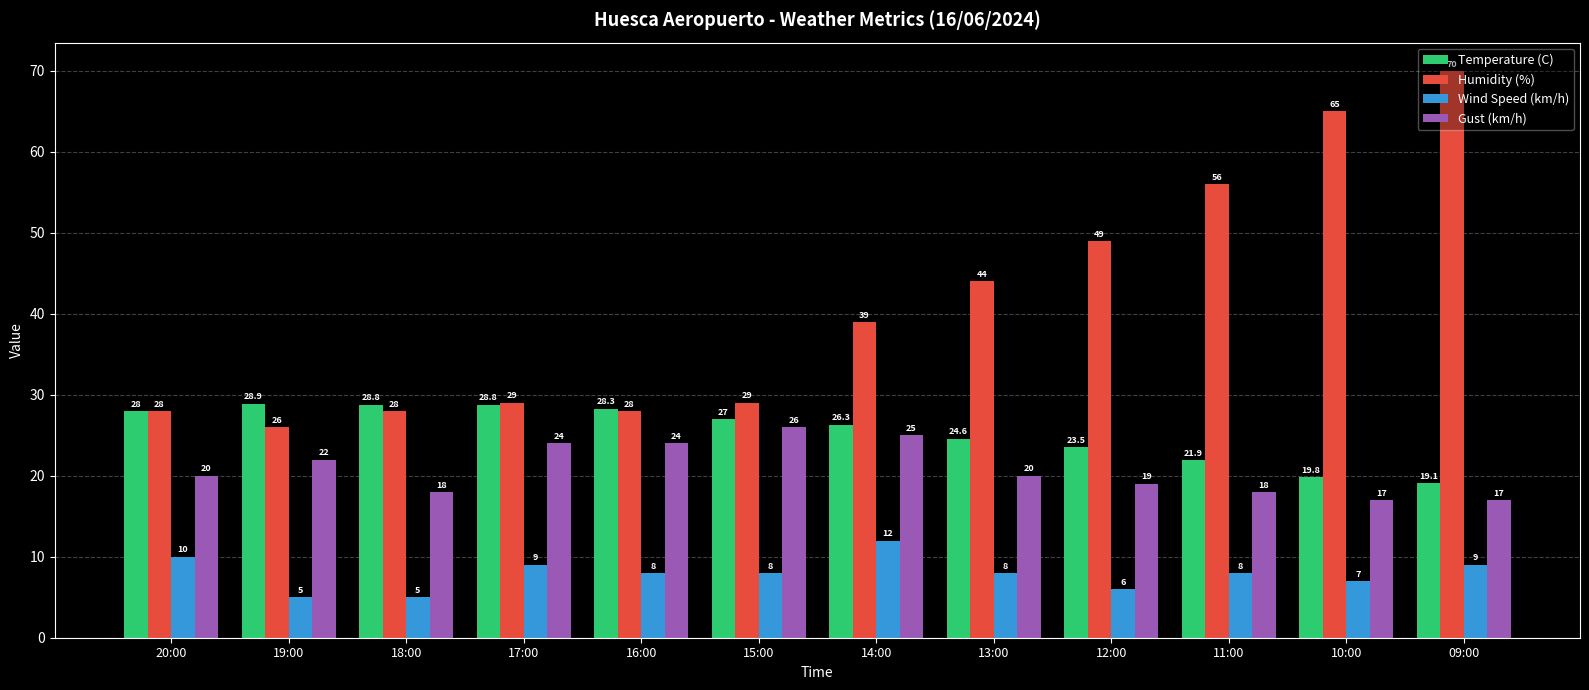

What is the label of the 9th bar from the left?

12:00